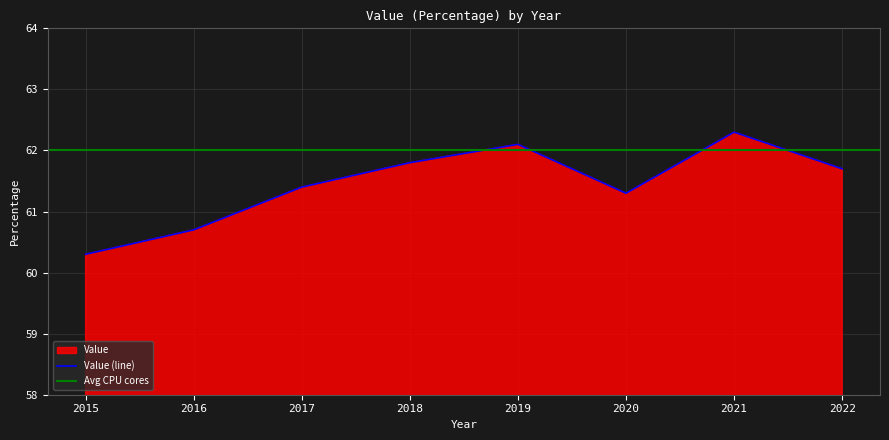

Reading left to right, list all the values displayed in this chart.

60.3	60.7	61.4	61.8	62.1	61.3	62.3	61.7